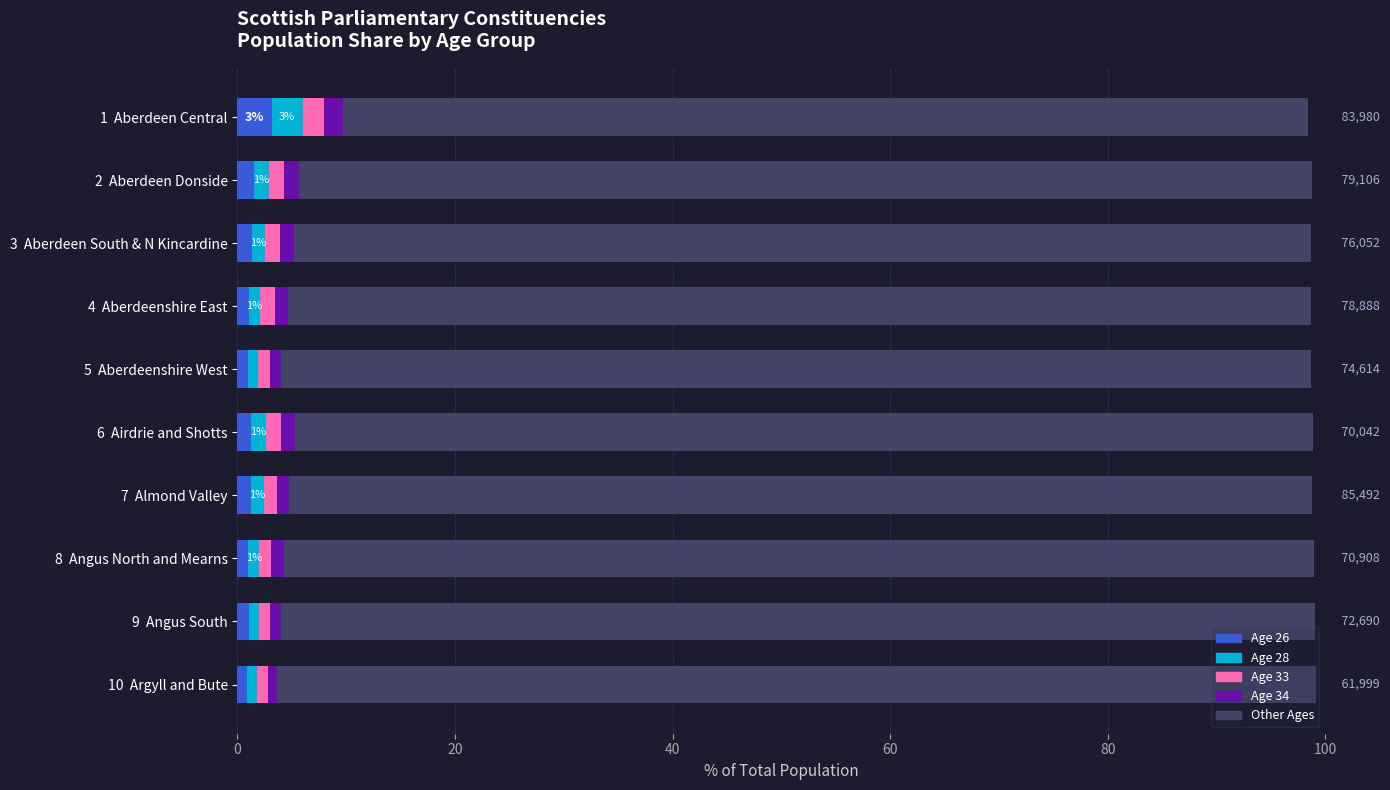

Which series has the largest range (max minus min)?

Other Ages